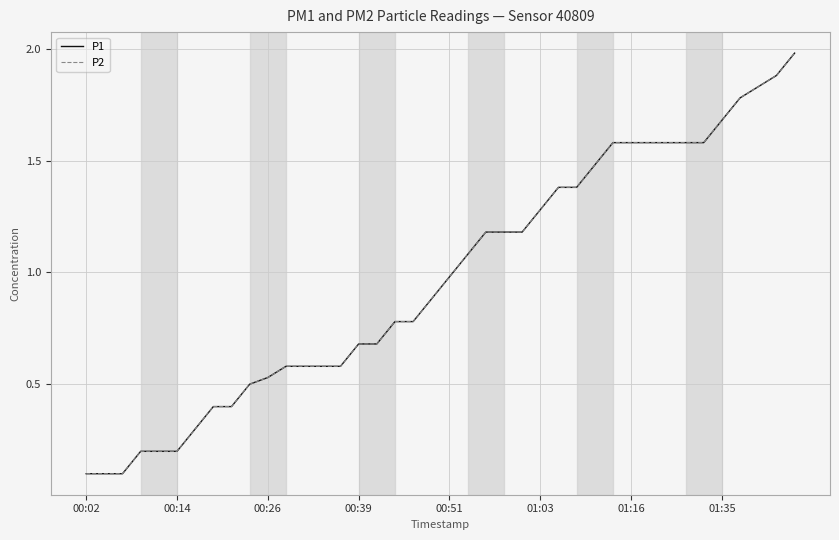

Does the chart have visible grid lines?

Yes